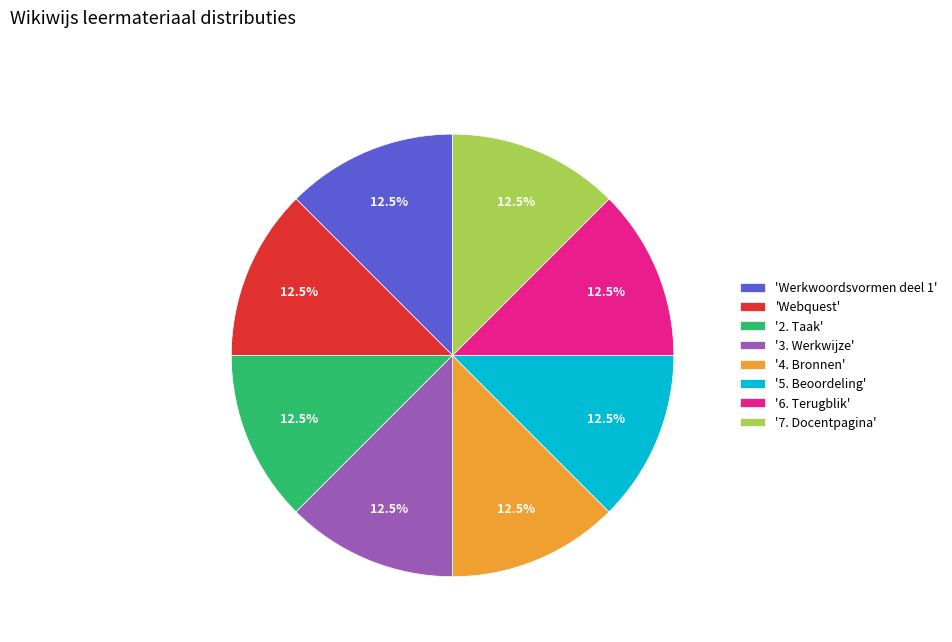

Does 'Webquest' represent more than half of the total?

No